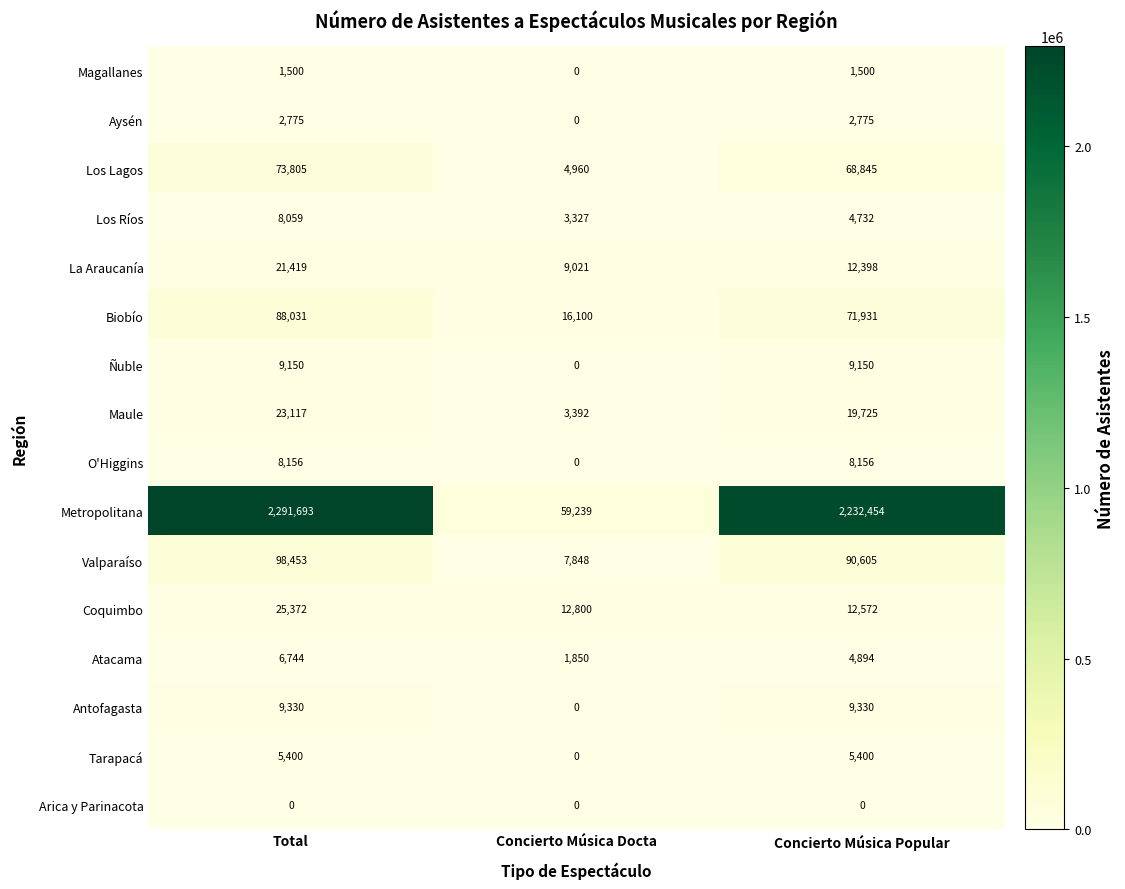

Is it true that Atacama equals 6744 at Total?

True